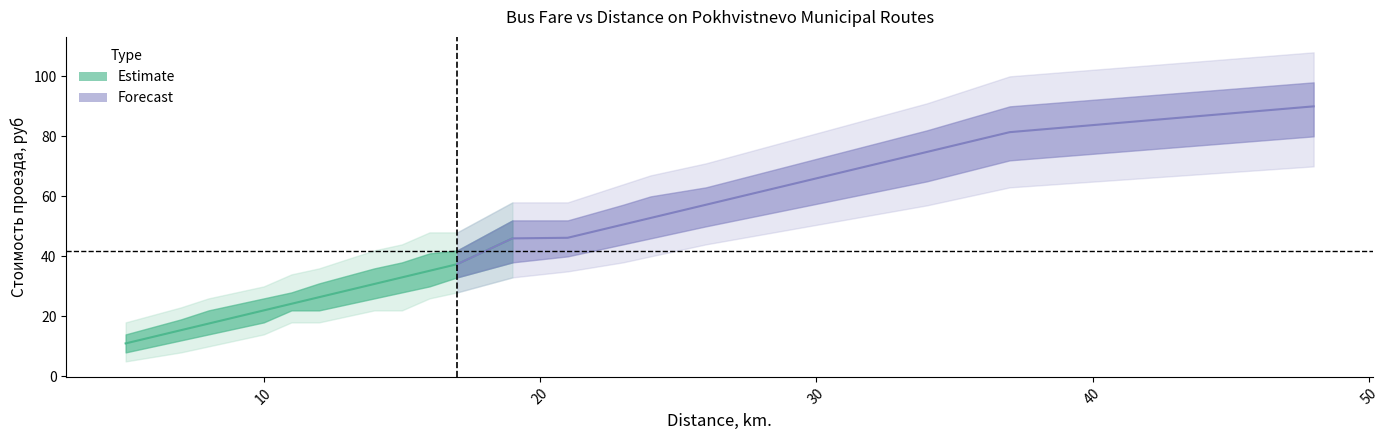

Between 17 and 10, which is larger?

17